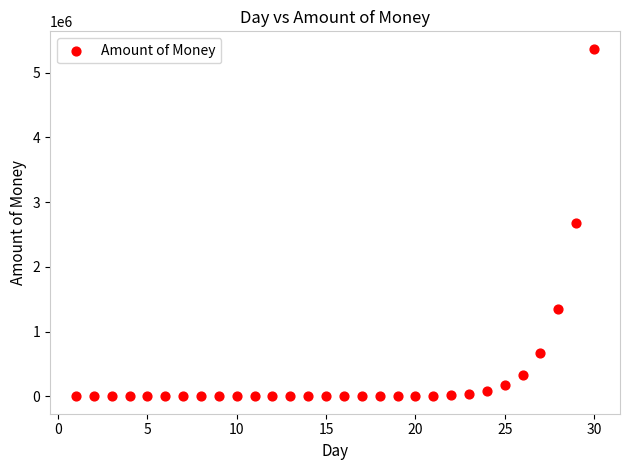

What is the range of Y values (max minus min)?

5368709.1